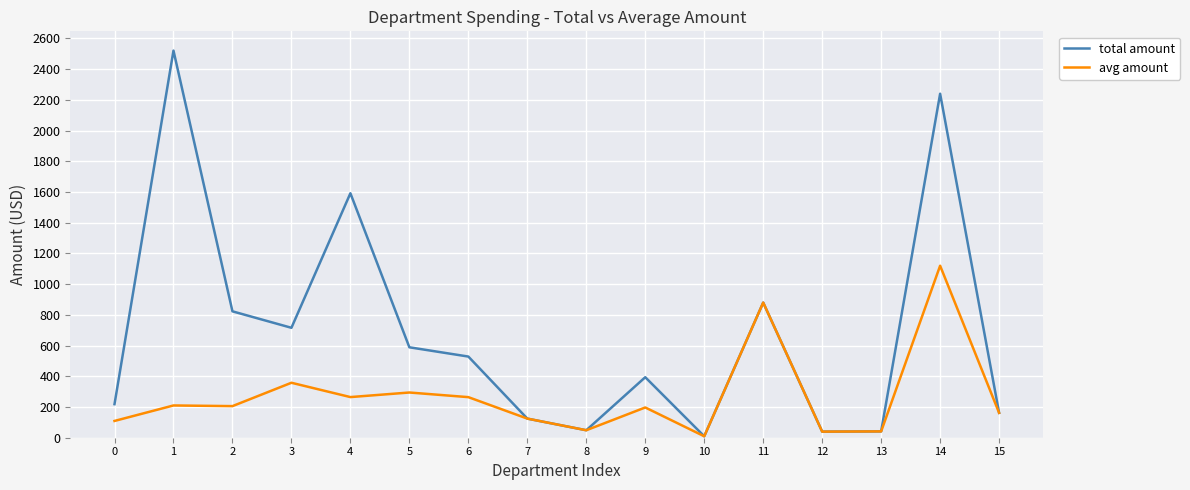

What is the smallest value displayed?

9.5